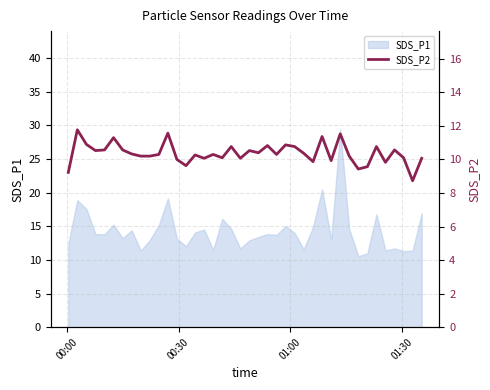

How many points are higher than both their immediate neighbors (excluding endpoints)?

13